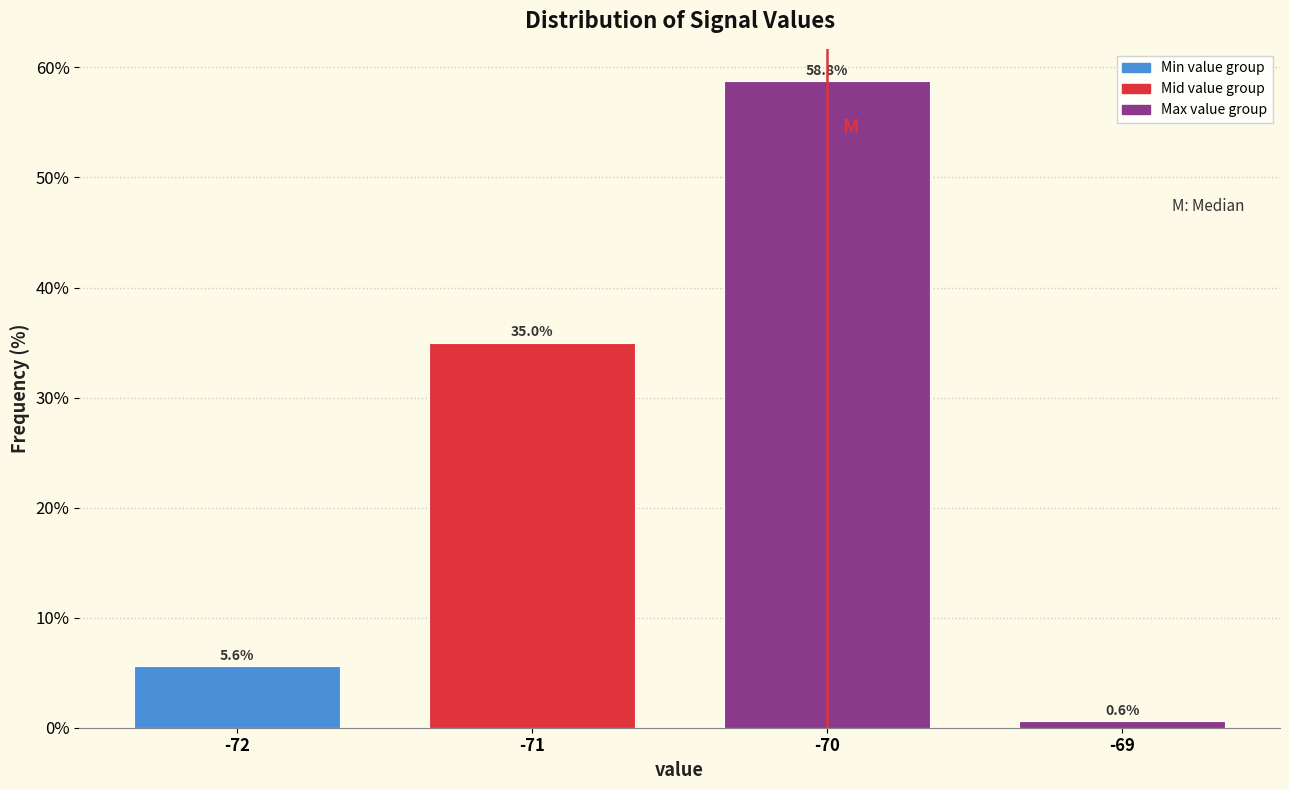

Reading left to right, list all the values displayed in this chart.

-72=5.6	-71=35.0	-70=58.8	-69=0.6